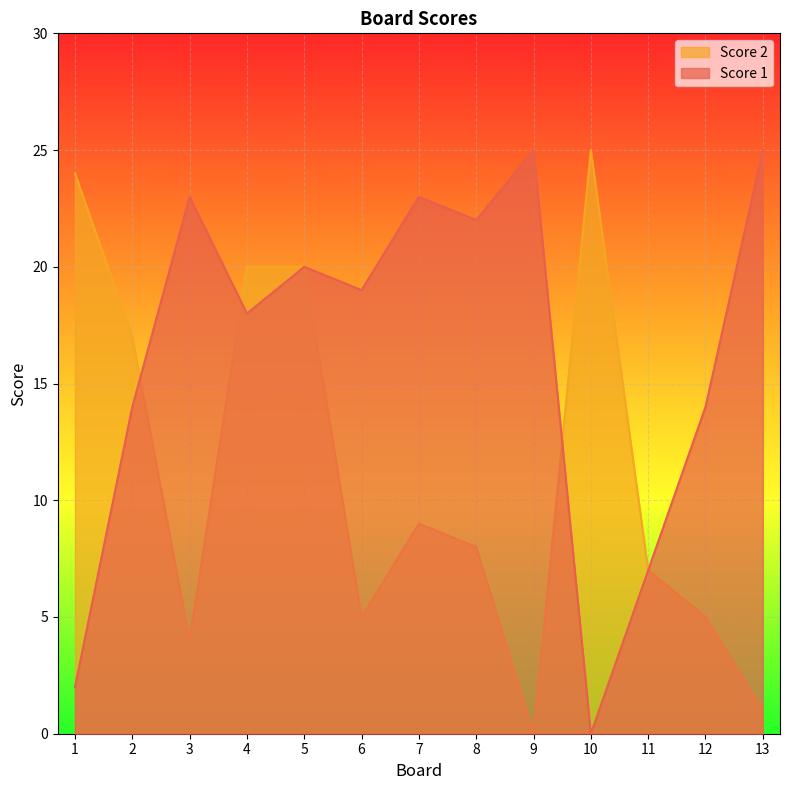

Read the Score 2 value at 11, to the nearest 5.

5